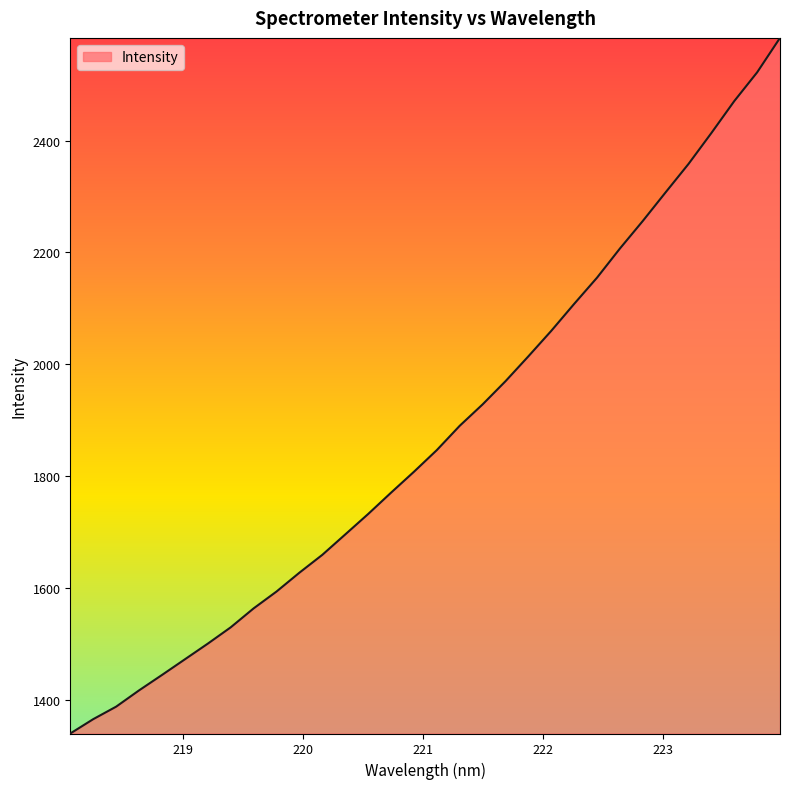

What is the maximum value shown in the chart?

2583.5